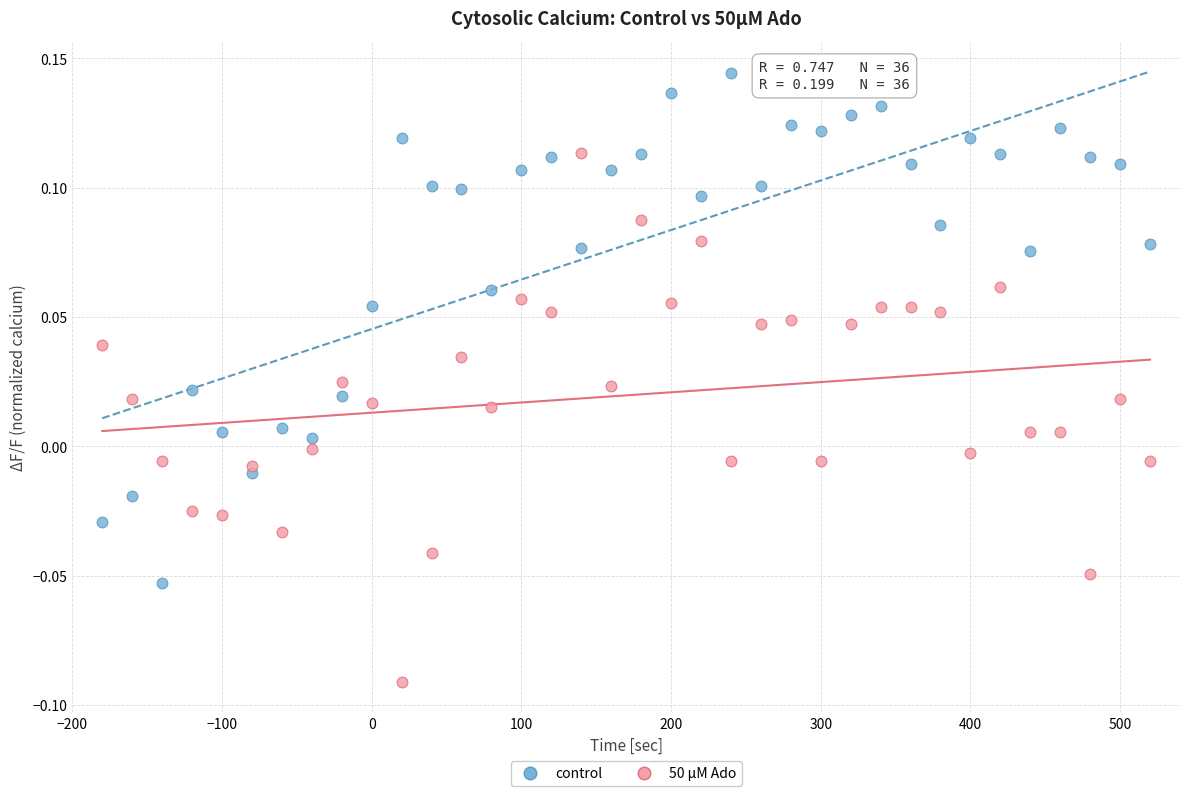

What is the X range (max minus min) for the scatter plot?

700.0